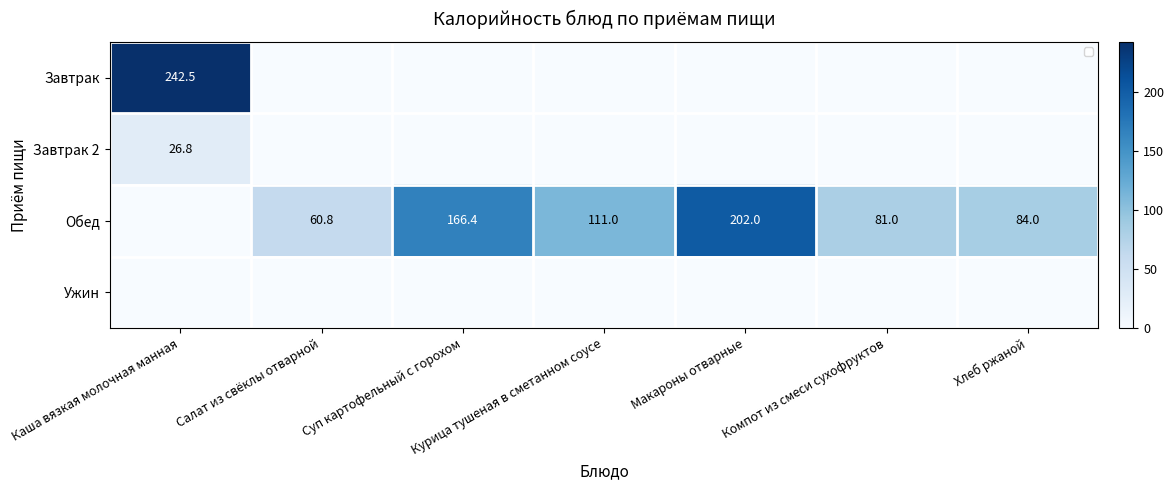

Which series has the largest total across all categories?

Обед